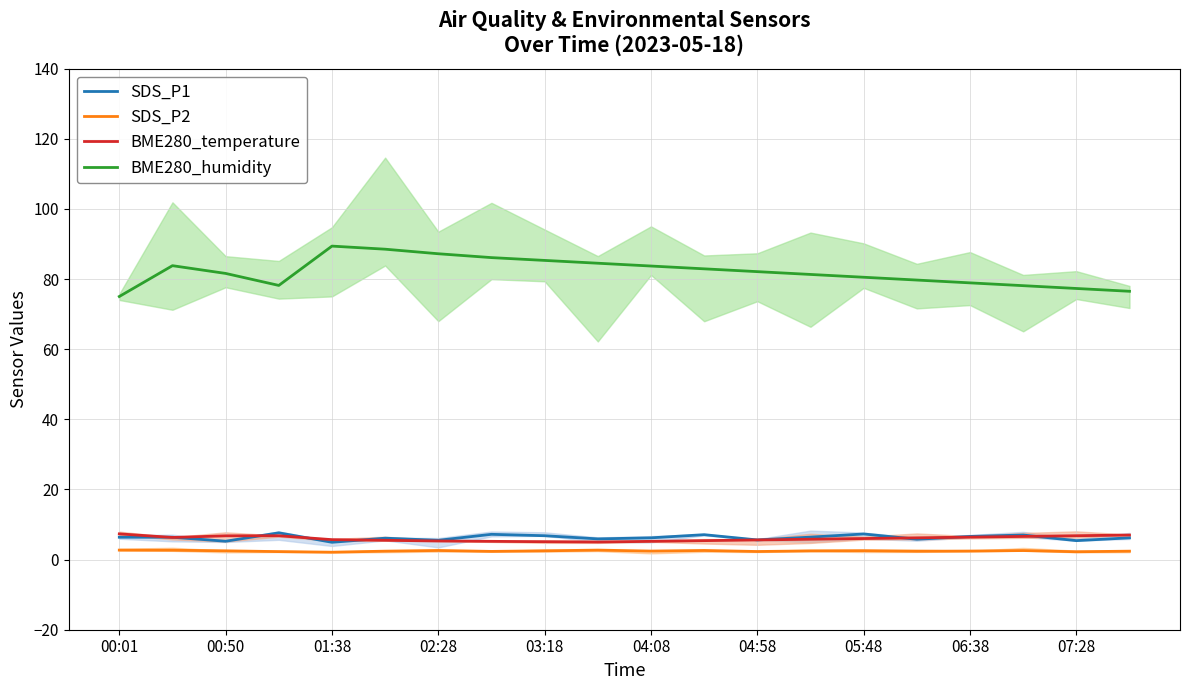

Reading left to right, what are all the values shown in this chart?

SDS_P1: 6.4	6.4	5.2	7.6	4.9	6.1	5.5	7.2	6.8	5.9	6.2	7.1	5.6	6.4	7.3	5.8	6.6	7.0	5.4	6.2
SDS_P2: 2.7	2.7	2.5	2.3	2.1	2.4	2.6	2.3	2.5	2.7	2.4	2.6	2.3	2.5	2.5	2.4	2.4	2.6	2.2	2.4
BME280_temperature: 7.3	6.3	6.8	6.8	5.7	5.5	5.3	5.2	5.1	5.0	5.2	5.4	5.6	5.8	6.0	6.2	6.4	6.6	6.8	7.0
BME280_humidity: 75.0	83.8	81.6	78.2	89.4	88.5	87.2	86.1	85.3	84.5	83.7	82.9	82.1	81.3	80.5	79.7	78.9	78.1	77.3	76.5